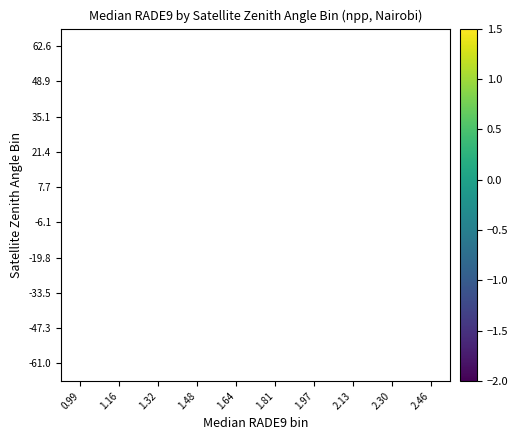

How many data points does each series have?

10